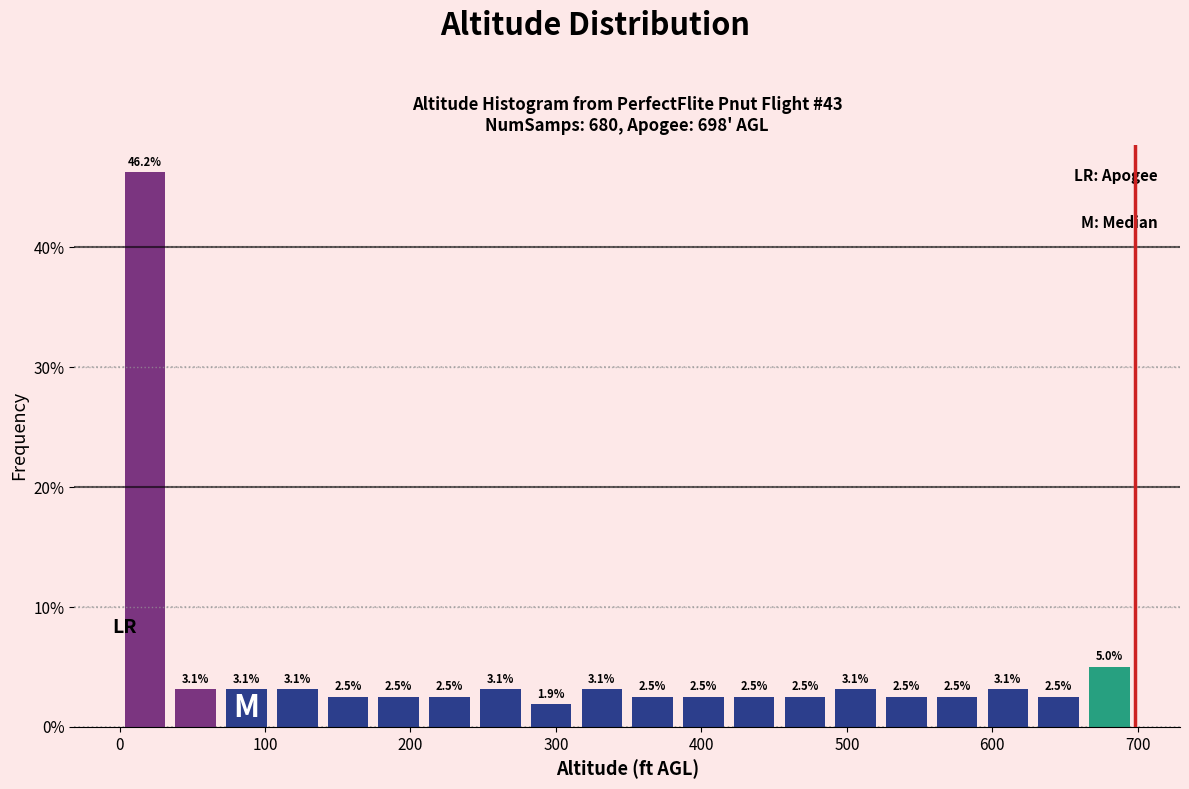

Around what value on the x-axis is the tallest bar? Give the approximate position of its centre, as read against the axis.

20